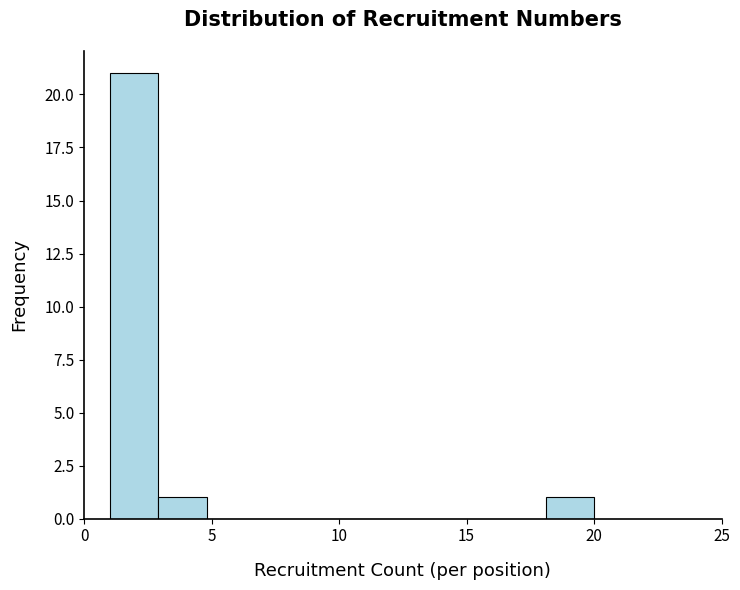

Read against the x-axis, roughly where is the centre of the tallest bar?

2.0